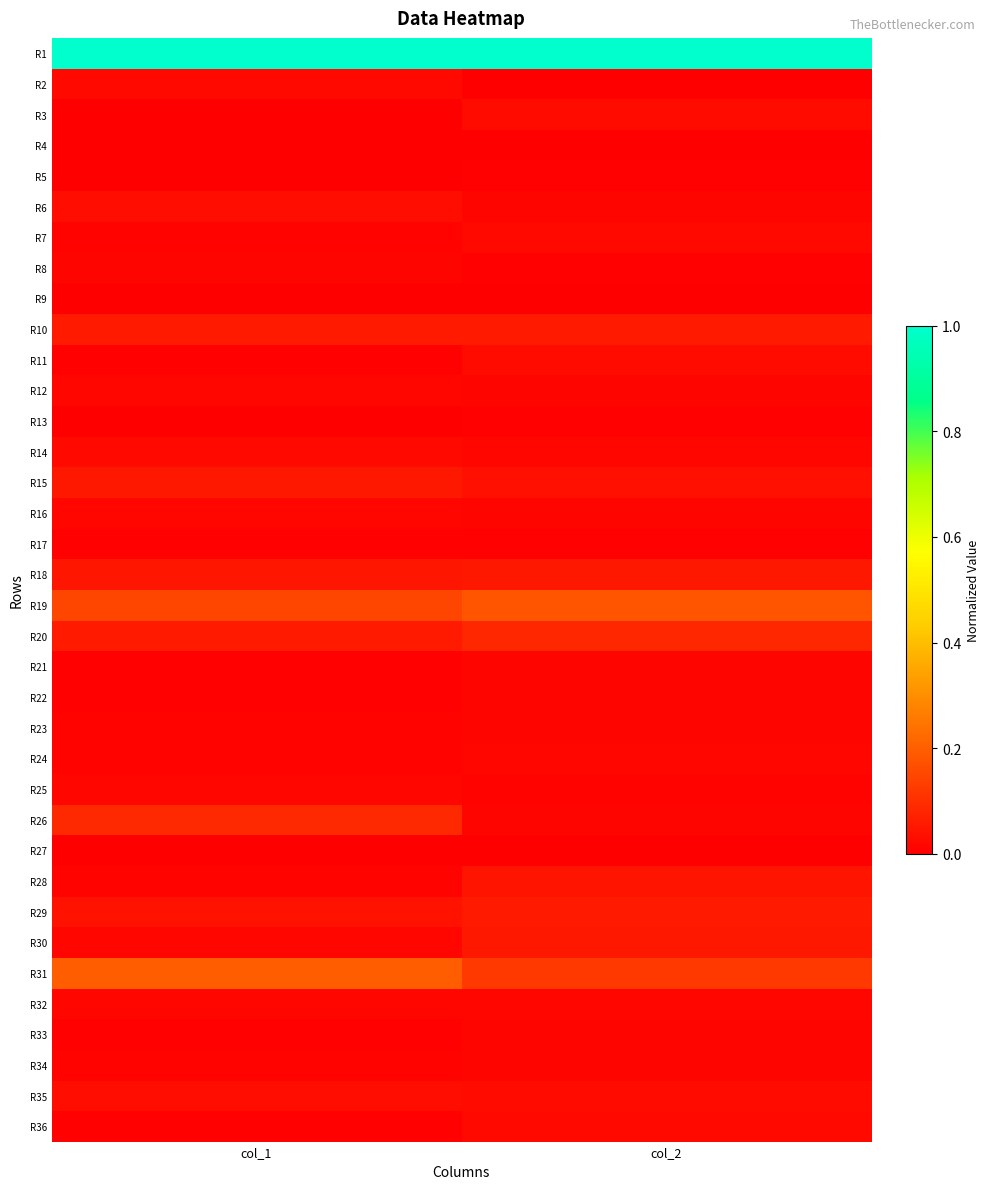

Reading left to right, transcribe all the data shown in this chart.

R1: col_1=1.0	col_2=1.0
R2: col_1=0.0	col_2=0.0
R3: col_1=0.0	col_2=0.0
R4: col_1=0.0	col_2=0.0
R5: col_1=0.0	col_2=0.0
R6: col_1=0.0	col_2=0.0
R7: col_1=0.0	col_2=0.0
R8: col_1=0.0	col_2=0.0
R9: col_1=0.0	col_2=0.0
R10: col_1=0.1	col_2=0.1
R11: col_1=0.0	col_2=0.0
R12: col_1=0.0	col_2=0.0
R13: col_1=0.0	col_2=0.0
R14: col_1=0.0	col_2=0.0
R15: col_1=0.1	col_2=0.0
R16: col_1=0.0	col_2=0.0
R17: col_1=0.0	col_2=0.0
R18: col_1=0.0	col_2=0.1
R19: col_1=0.2	col_2=0.2
R20: col_1=0.1	col_2=0.1
R21: col_1=0.0	col_2=0.0
R22: col_1=0.0	col_2=0.0
R23: col_1=0.0	col_2=0.0
R24: col_1=0.0	col_2=0.0
R25: col_1=0.0	col_2=0.0
R26: col_1=0.1	col_2=0.0
R27: col_1=0.0	col_2=0.0
R28: col_1=0.0	col_2=0.0
R29: col_1=0.0	col_2=0.1
R30: col_1=0.0	col_2=0.1
R31: col_1=0.2	col_2=0.1
R32: col_1=0.0	col_2=0.0
R33: col_1=0.0	col_2=0.0
R34: col_1=0.0	col_2=0.0
R35: col_1=0.0	col_2=0.0
R36: col_1=0.0	col_2=0.0